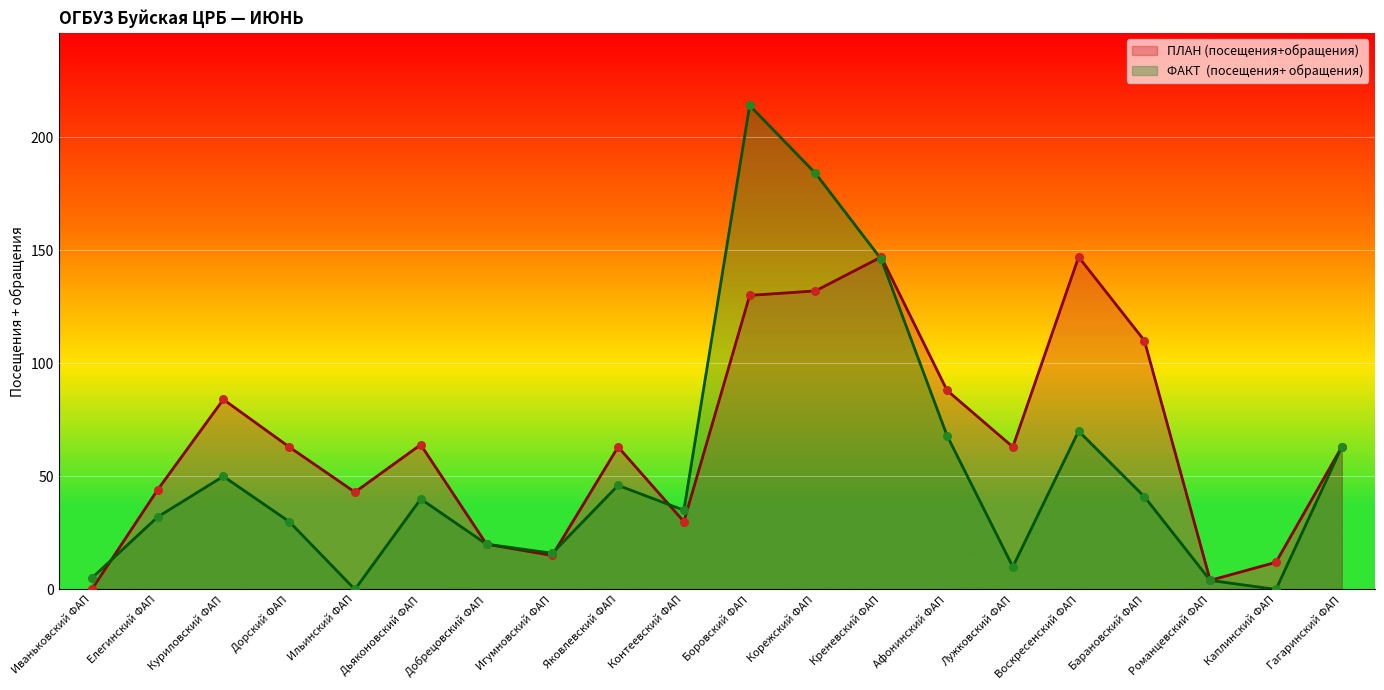

What are all the series names shown in the legend?

ПЛАН (посещения+обращения), ФАКТ  (посещения+ обращения)